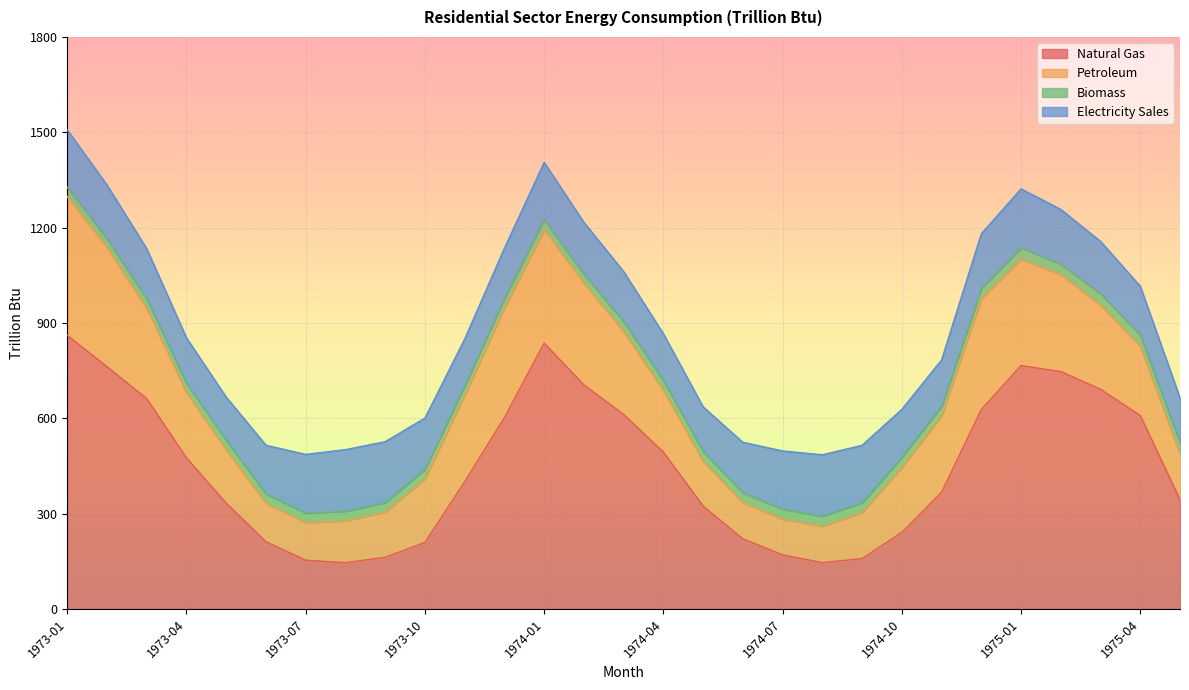

Reading right to left, list all the values displayed in this chart.

Natural Gas: 344.1	608.8	691.2	747.1	765.7	627.5	367.2	240.8	158.5	145.5	170.3	220.6	323.5	493.6	612.0	705.0	836.5	602.4	400.3	209.1	162.6	145.3	153.4	211.3	332.8	475.2	661.5	762.3	860.8
Petroleum: 142.9	218.3	264.9	305.4	334.8	349.3	240.3	204.9	145.2	114.6	112.6	114.3	140.7	194.6	261.1	320.0	356.9	344.5	272.7	200.3	142.8	132.2	118.2	121.2	167.7	205.9	283.8	375.3	436.6
Biomass: 36.1	35.0	36.1	32.6	36.1	31.5	30.5	31.5	30.5	31.5	31.5	30.5	31.5	30.5	31.5	28.5	31.5	30.1	29.1	30.1	29.1	30.1	30.1	29.1	30.1	29.1	30.1	27.2	30.1
Electricity Sales: 140.9	153.6	164.6	172.3	185.3	172.3	145.6	150.7	180.7	193.5	182.7	159.0	140.3	147.4	157.3	163.0	180.4	158.3	147.3	161.1	191.8	193.6	184.7	153.4	135.9	142.7	158.0	169.2	180.3